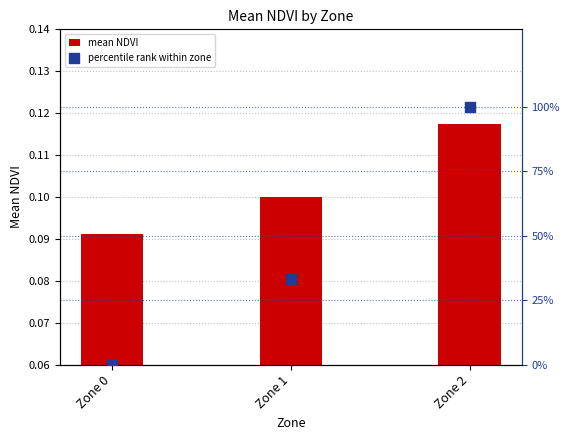

What are all the series names shown in the legend?

mean NDVI, percentile rank within zone